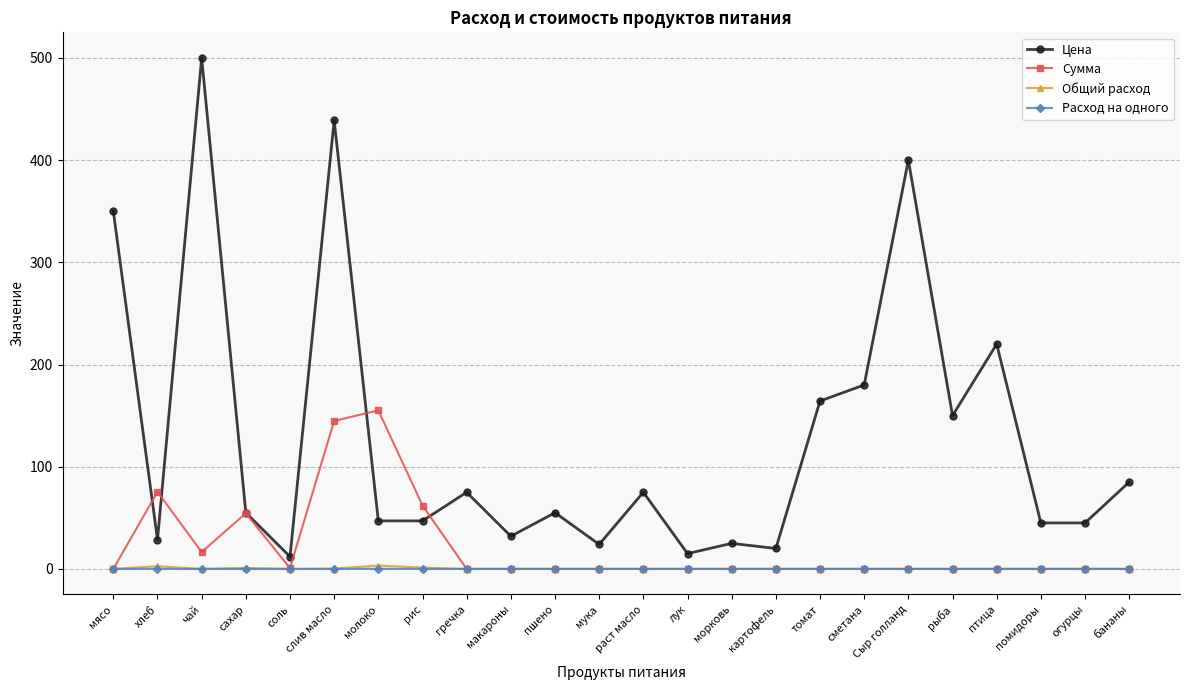

True or false: Общий расход and Цена cross at least once.

False